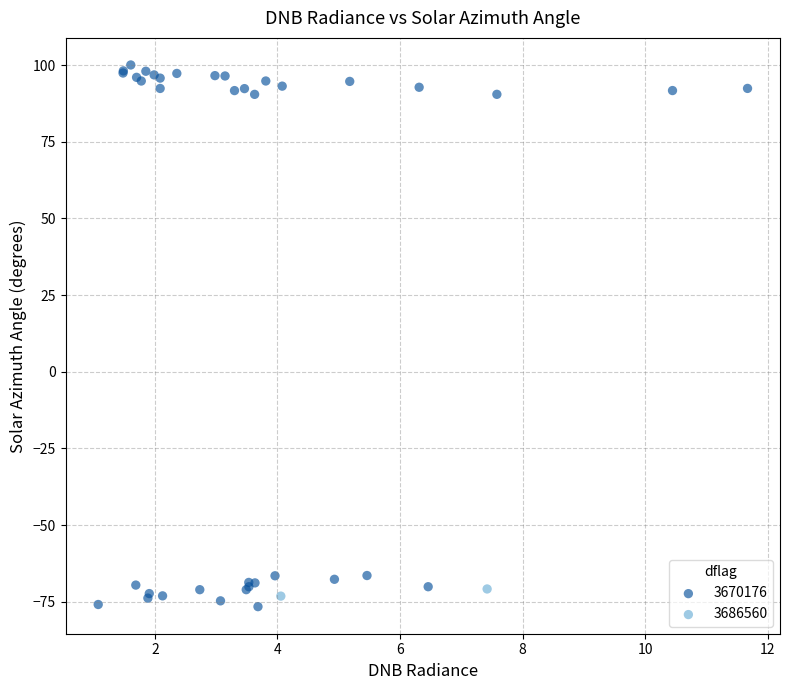

Which series has the largest Y range (max minus min)?

3670176